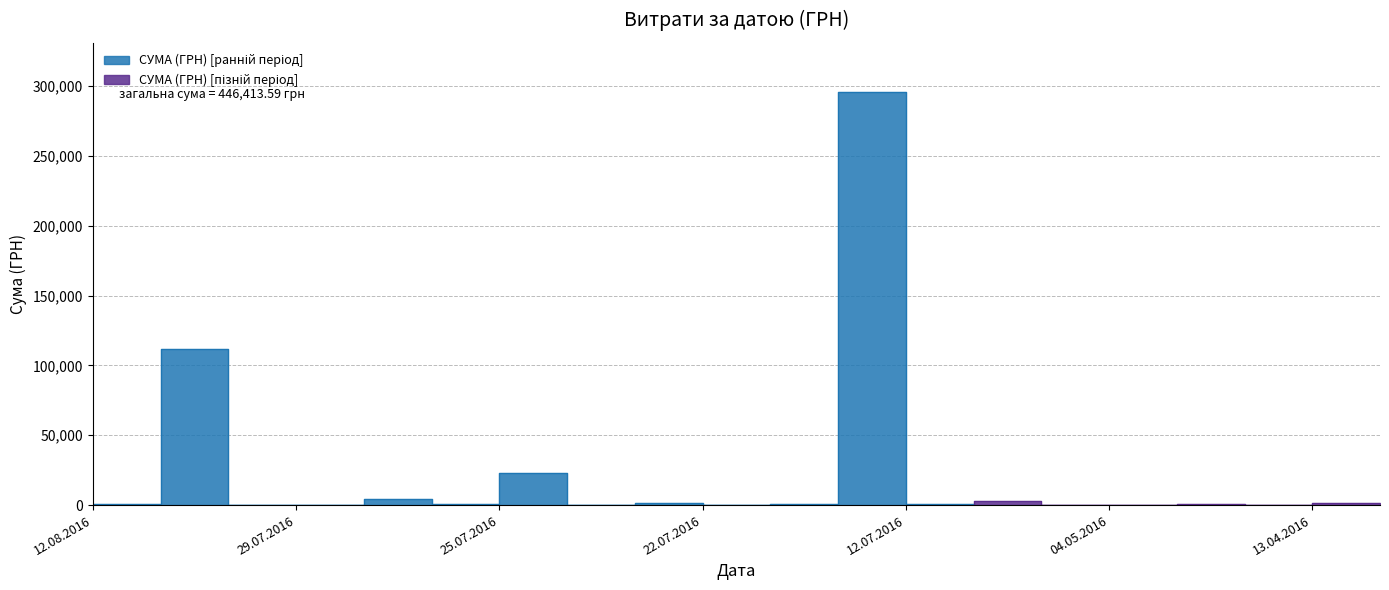

Is it true that the value at 14.07.2016 is 200.8?

True